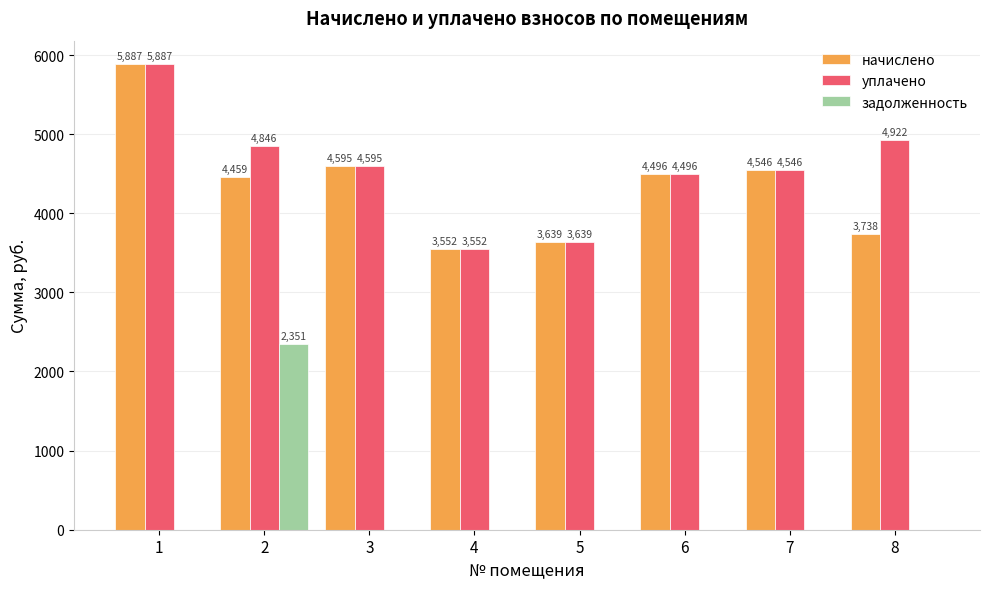

What value does the начислено series have at 3?

4595.4